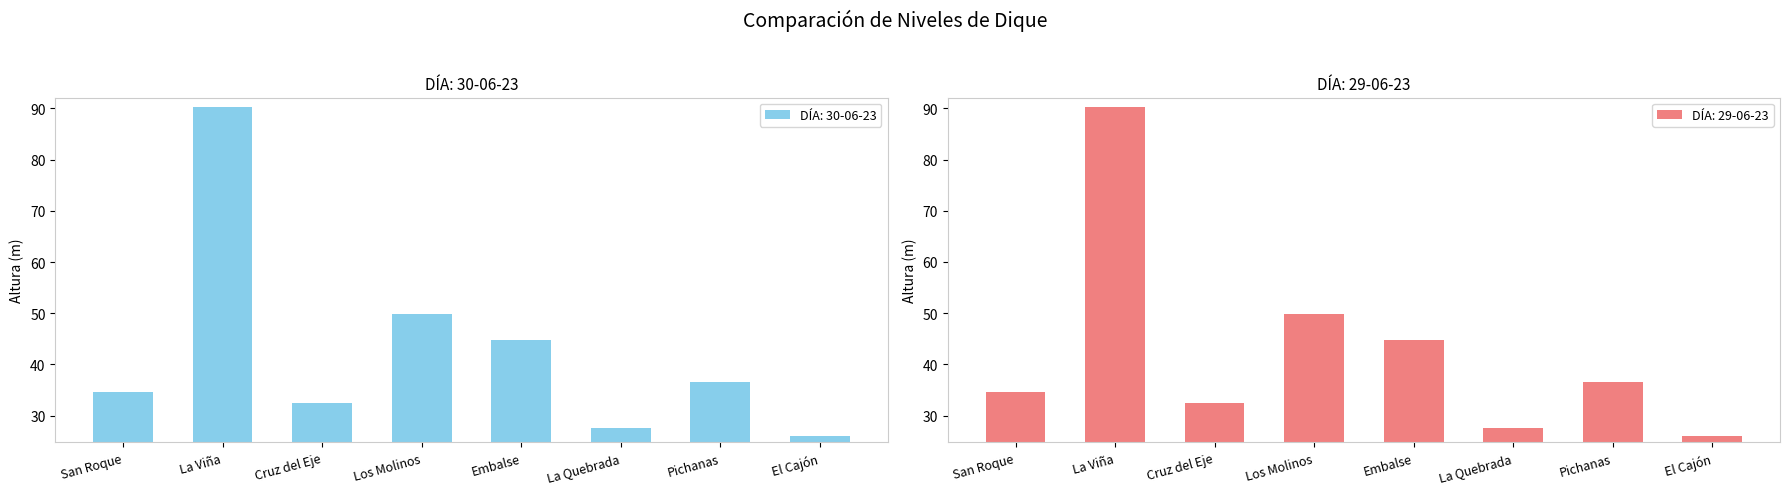

Reading left to right, list all the values displayed in this chart.

DÍA: 30-06-23: 34.7	90.3	32.5	49.8	44.8	27.6	36.6	26.1
DÍA: 29-06-23: 34.7	90.3	32.5	49.9	44.8	27.6	36.6	26.1